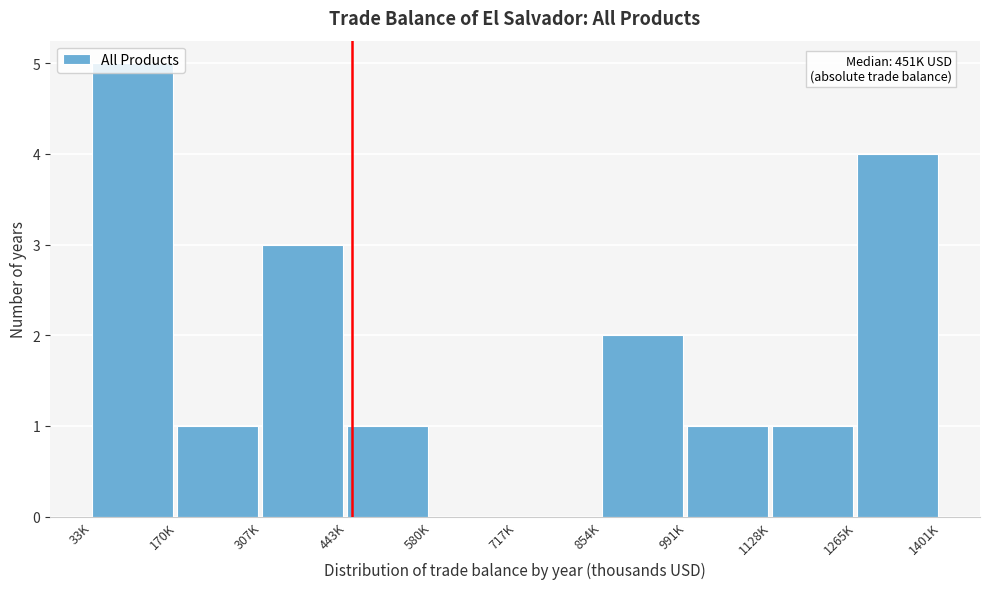

Between 717K and 1265K, which is larger?

1265K